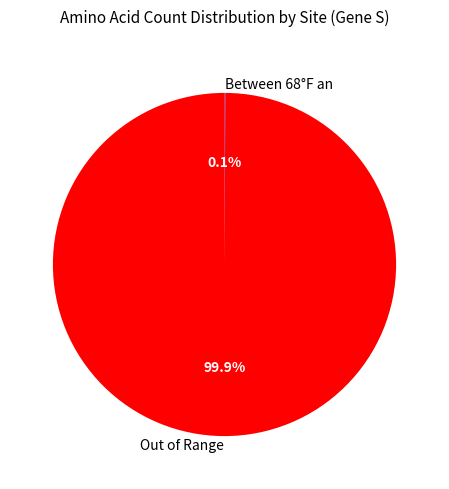

What is the largest slice in the pie chart?

Out of Range